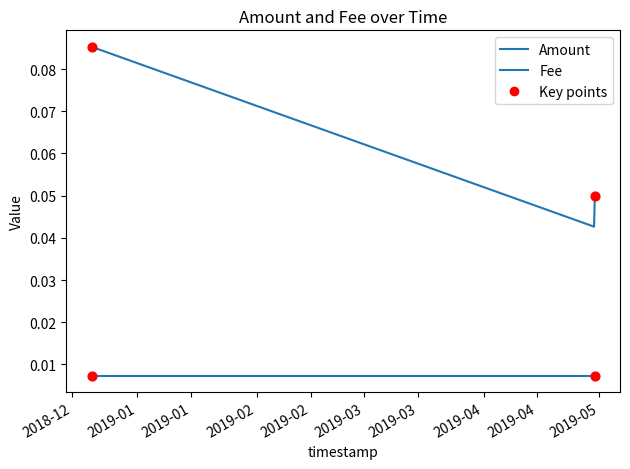

At how many categories does at least one series exceed 0?

3